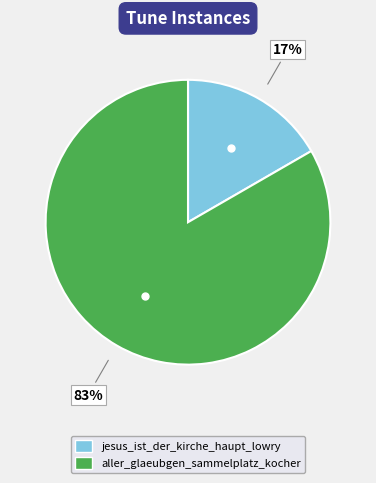

Which slice represents more than half of the pie?

aller_glaeubgen_sammelplatz_kocher